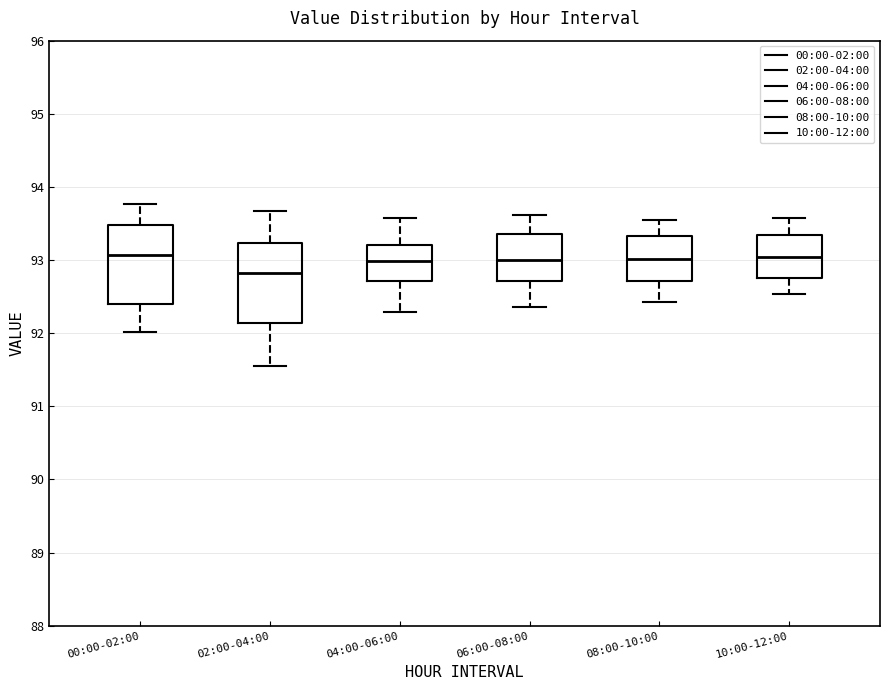

Reading left to right, read every box against the y-axis: the position of its median line, the range the box covers, and the ends of its whiskers. The values are not printed on the chart, so give them approximately, as read against the axis.

00:00-02:00: median 93.1, box 92.4 to 93.5, whiskers 92.0 to 93.8
02:00-04:00: median 92.8, box 92.1 to 93.2, whiskers 91.6 to 93.7
04:00-06:00: median 93.0, box 92.7 to 93.2, whiskers 92.3 to 93.6
06:00-08:00: median 93.0, box 92.7 to 93.4, whiskers 92.4 to 93.6
08:00-10:00: median 93.0, box 92.7 to 93.3, whiskers 92.4 to 93.6
10:00-12:00: median 93.0, box 92.8 to 93.3, whiskers 92.5 to 93.6